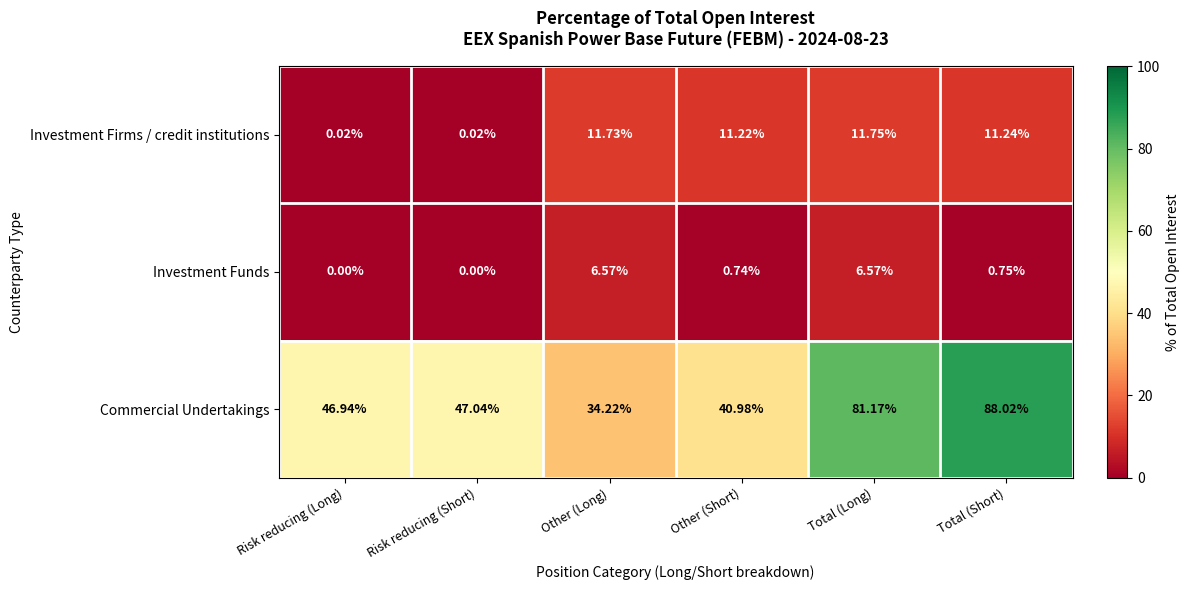

Which series has the largest range (max minus min)?

Commercial Undertakings